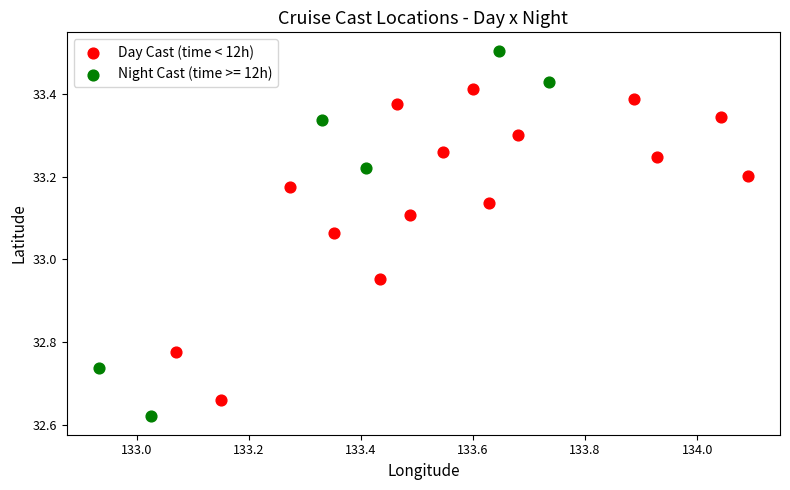

Which series has the widest spread of Y values?

Night Cast (time >= 12h)